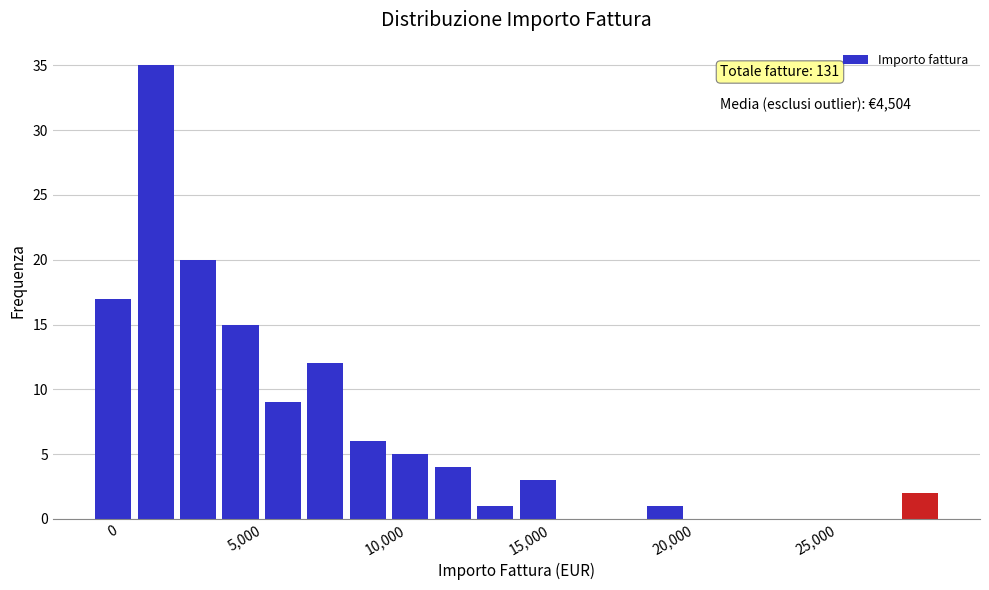

Read against the x-axis, roughly where is the centre of the tallest bar?

1000